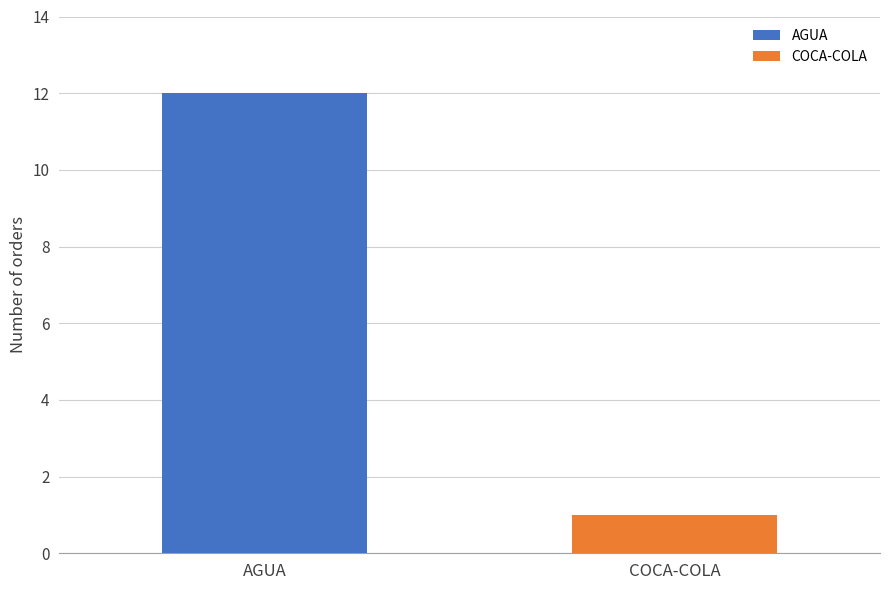

What is the maximum value for AGUA?

12